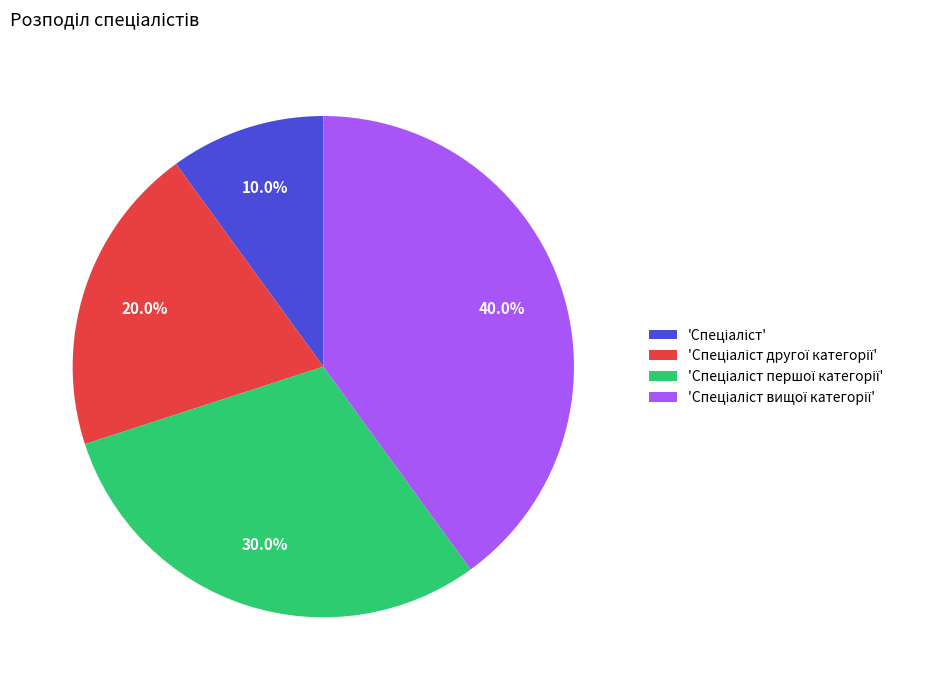

Is there any slice that represents more than half of the pie?

No